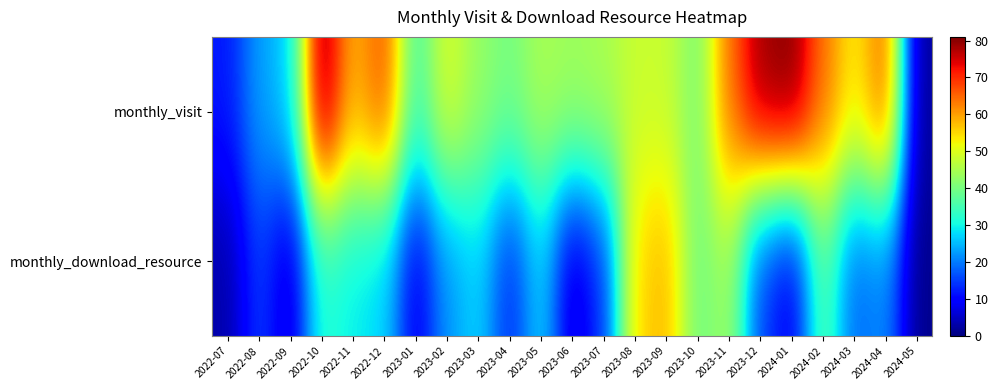

What is the total value across all series at 2023-12?

94